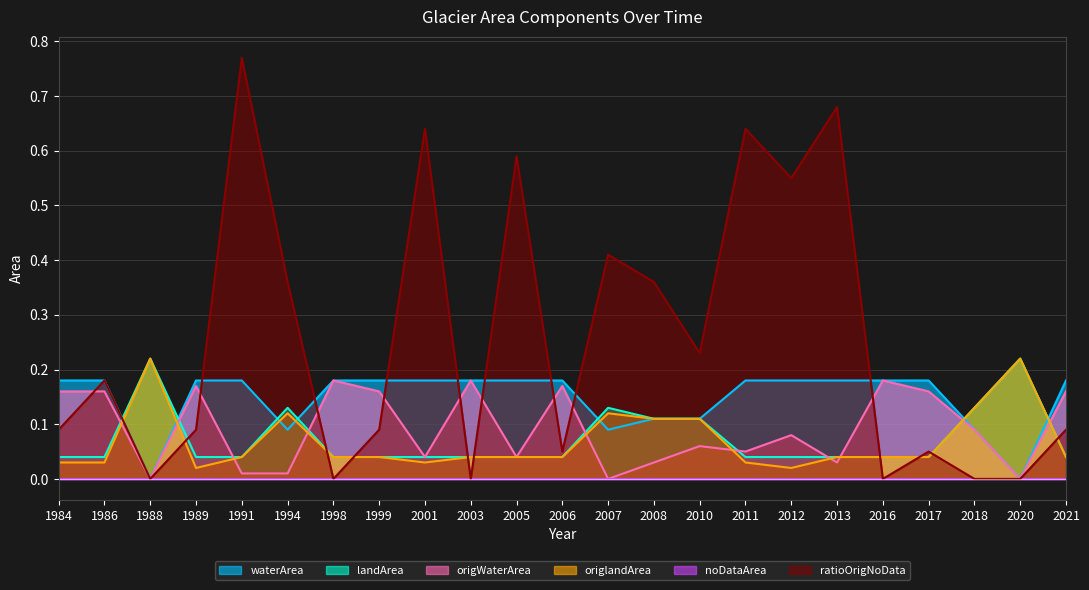

Which series has the widest spread of values?

ratioOrigNoData